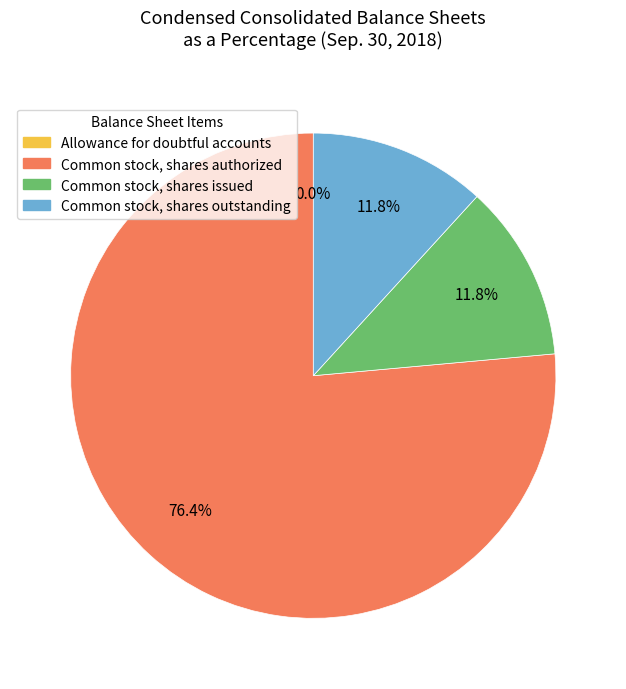

Which category has the biggest portion of the pie?

Common stock, shares authorized